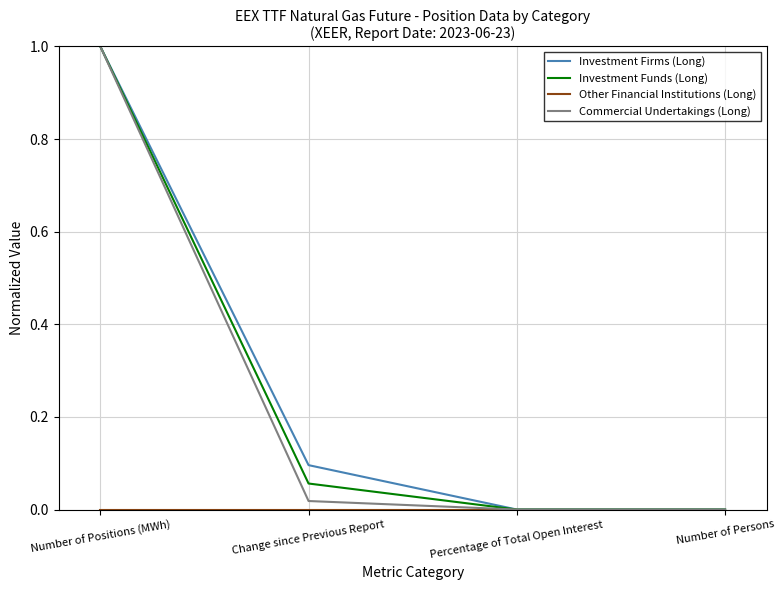

What is the greatest value displayed?

1.0